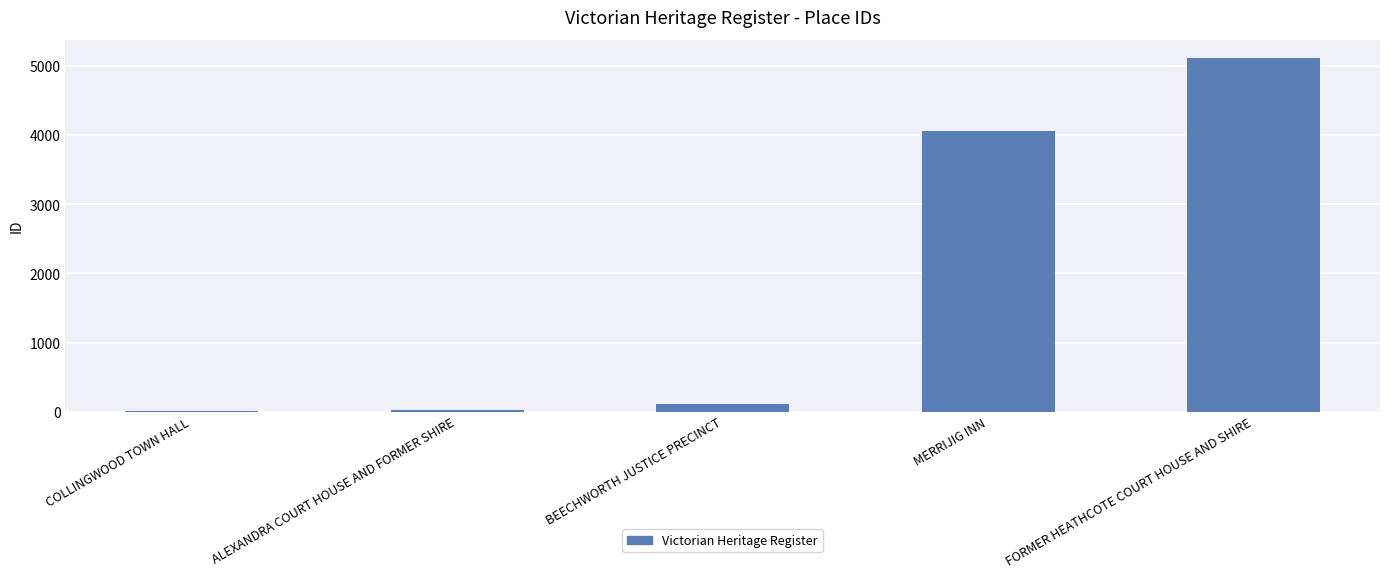

What is the greatest value displayed?

5124